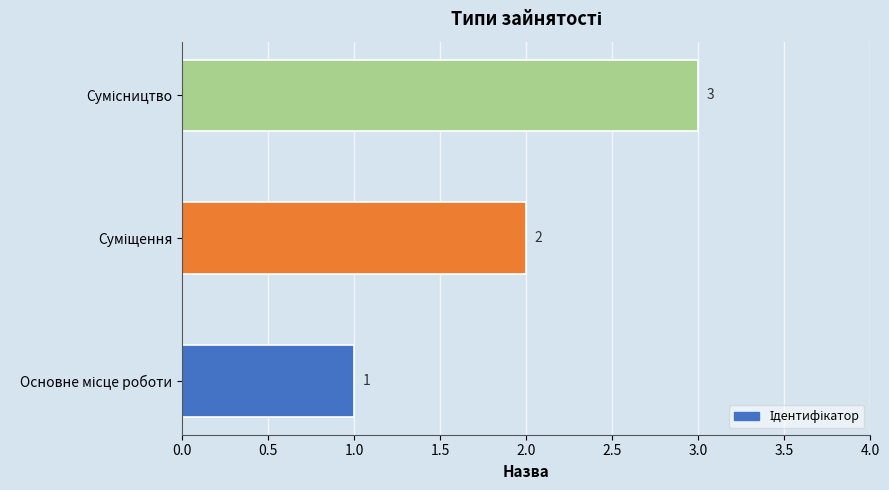

What is the maximum value shown in the chart?

3